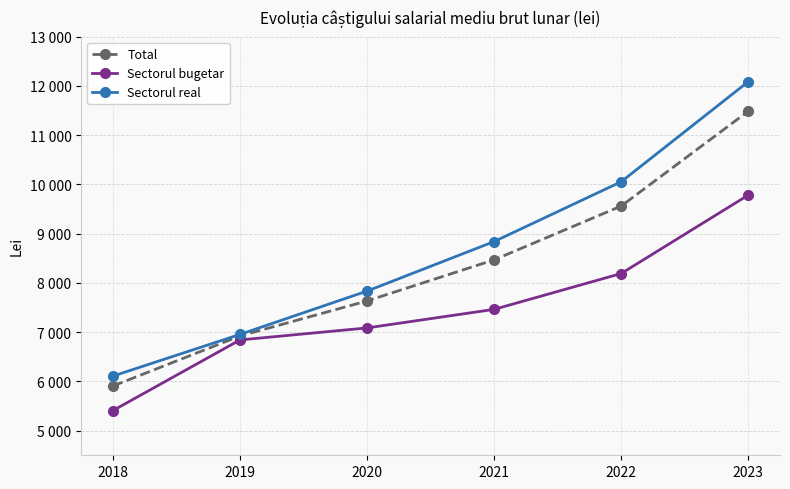

What are all the series names shown in the legend?

Total, Sectorul bugetar, Sectorul real